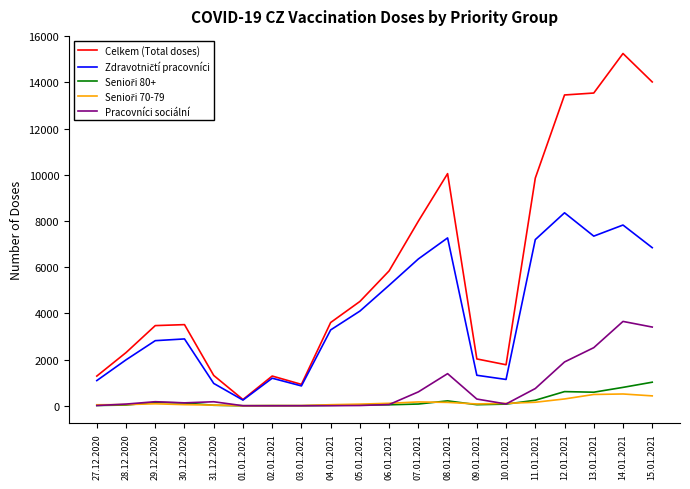

What is the total value across all series at 09.01.2021?

3767